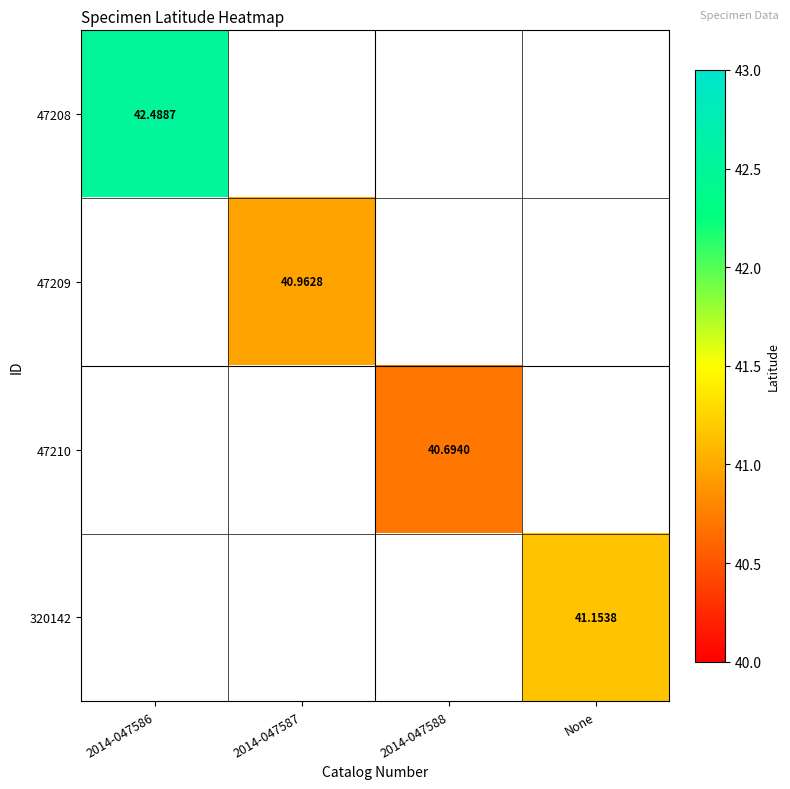

What is the difference between the maximum and second lowest values in the 47209 series?

41.0